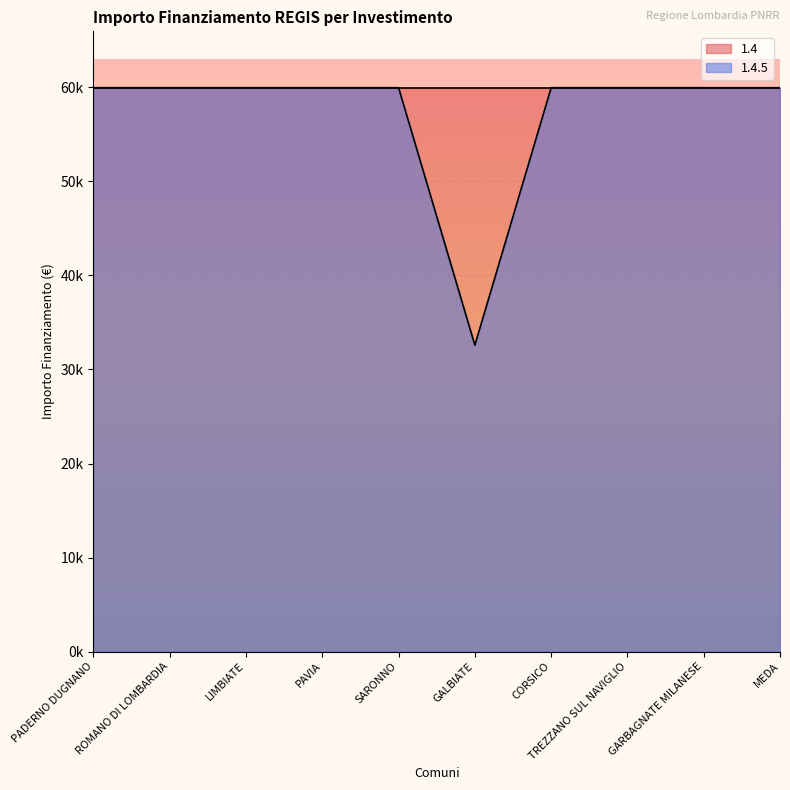

Is it true that the value at GALBIATE is 32589?

True